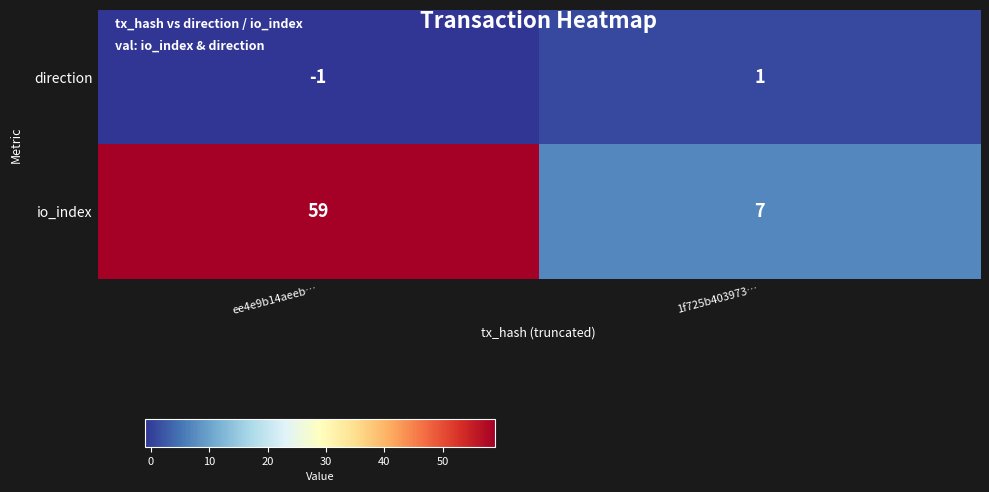

Reading left to right, extract all data points from this chart.

direction: ee4e9b14aeeb…=-1	1f725b403973…=1
io_index: ee4e9b14aeeb…=59	1f725b403973…=7